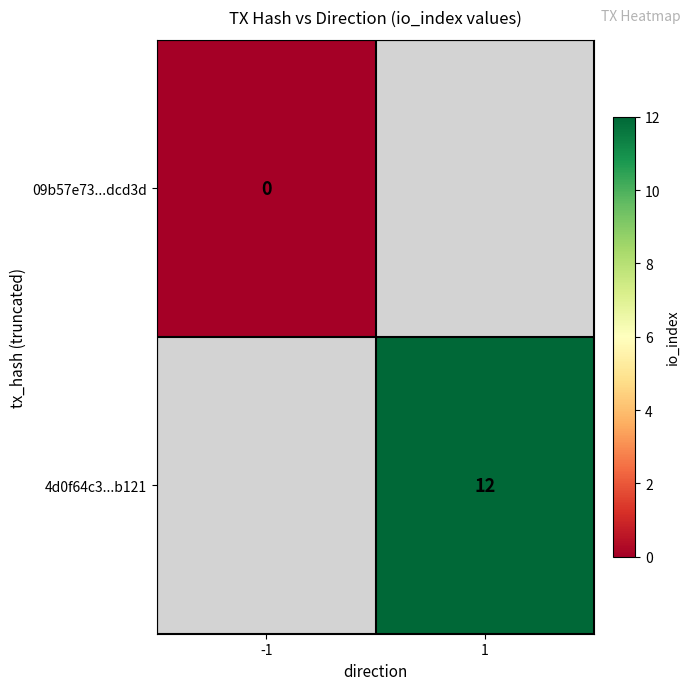

The 4d0f64c3...b121 series shows 12 at 1. True or false?

True